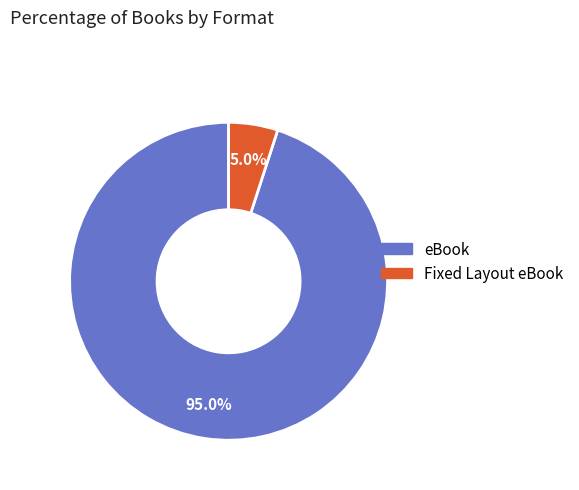

True or false: eBook accounts for 99% of the total.

False